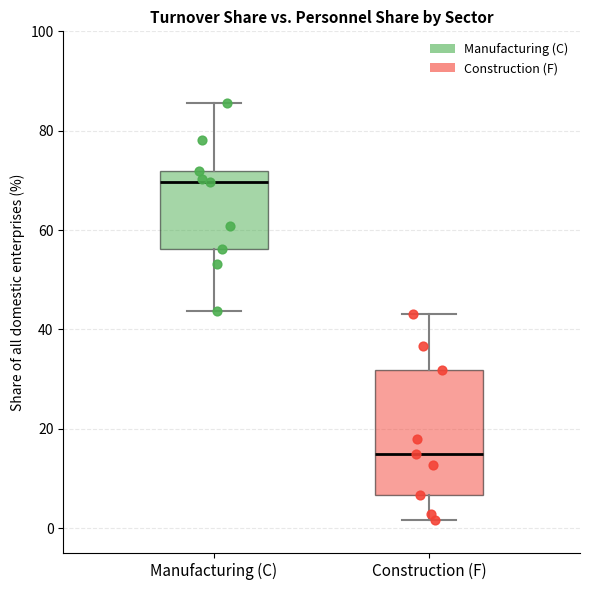

Which box is the tallest, from its lower edge to its upper edge?

Construction (F)